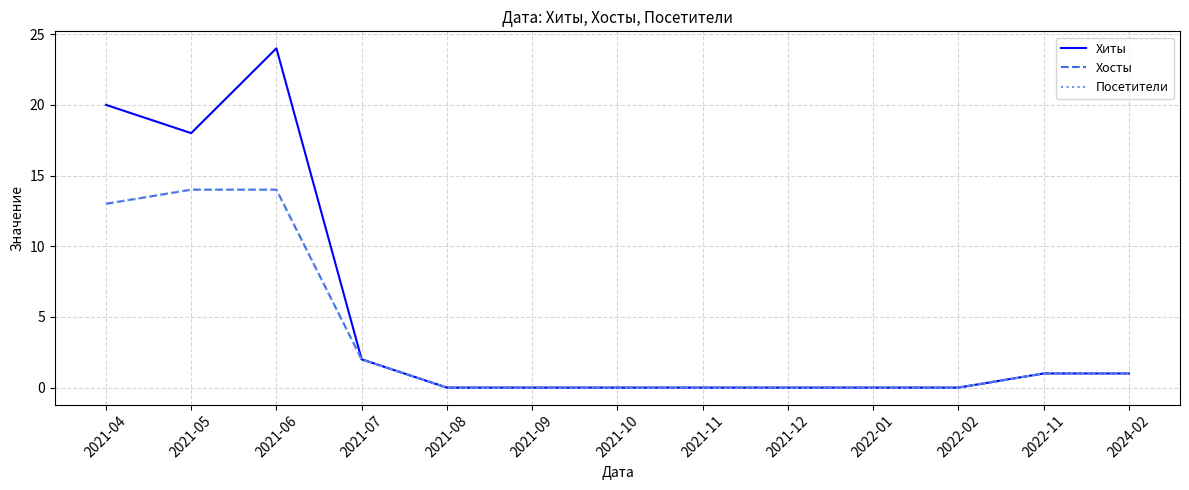

Does the chart have visible grid lines?

Yes